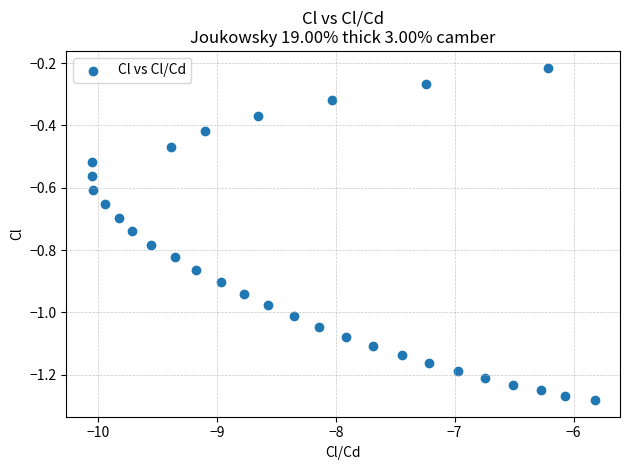

What is the range of Y values (max minus min)?

1.1